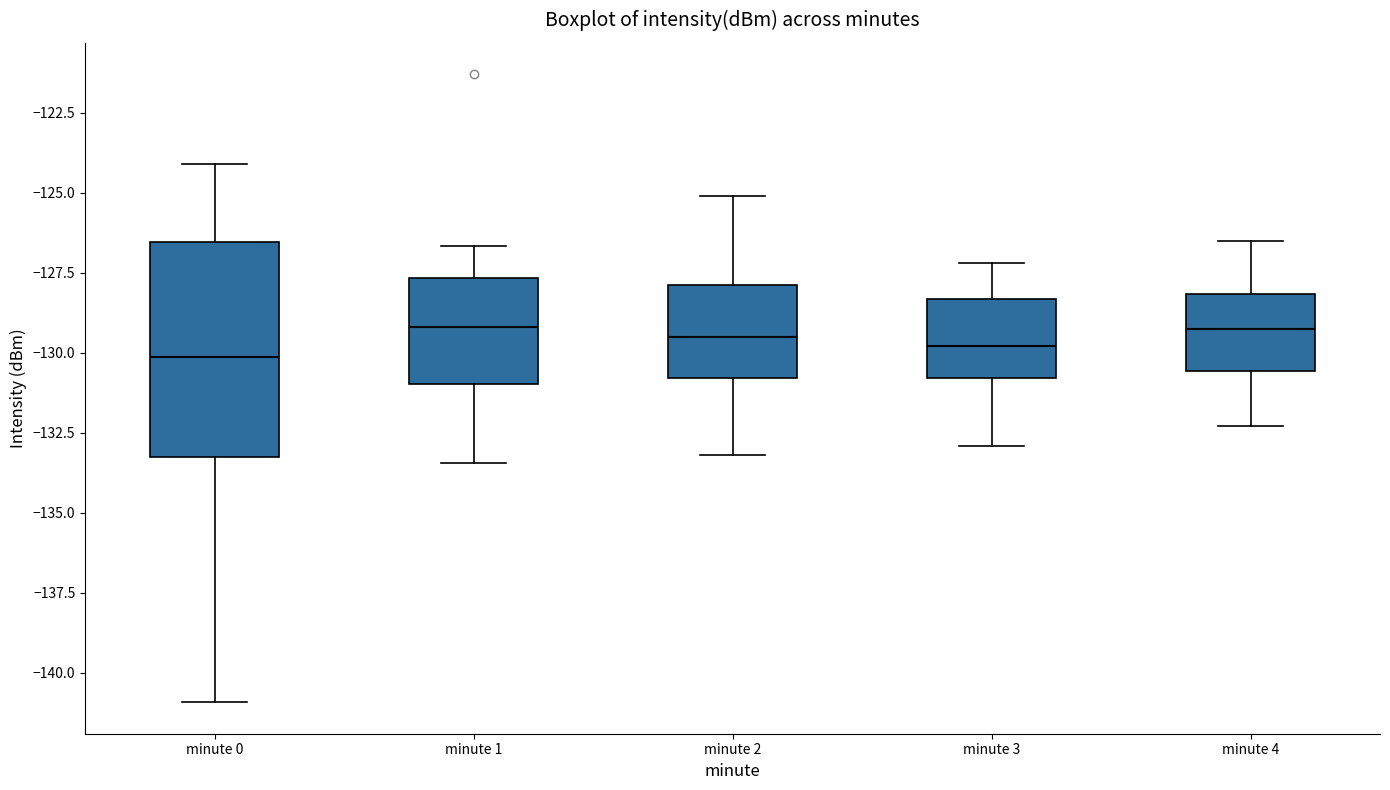

Reading left to right, transcribe this box plot: for each box, give where its median line is, the range the box spans, and where its two whiskers end, as read against the y-axis. The values are not printed on the chart, so give them approximately, as read against the axis.

minute 0: median -130.0, box -133.5 to -126.5, whiskers -141.0 to -124.0
minute 1: median -129.0, box -131.0 to -127.5, whiskers -133.5 to -126.5
minute 2: median -129.5, box -131.0 to -128.0, whiskers -133.0 to -125.0
minute 3: median -130.0, box -131.0 to -128.5, whiskers -133.0 to -127.0
minute 4: median -129.0, box -130.5 to -128.0, whiskers -132.5 to -126.5